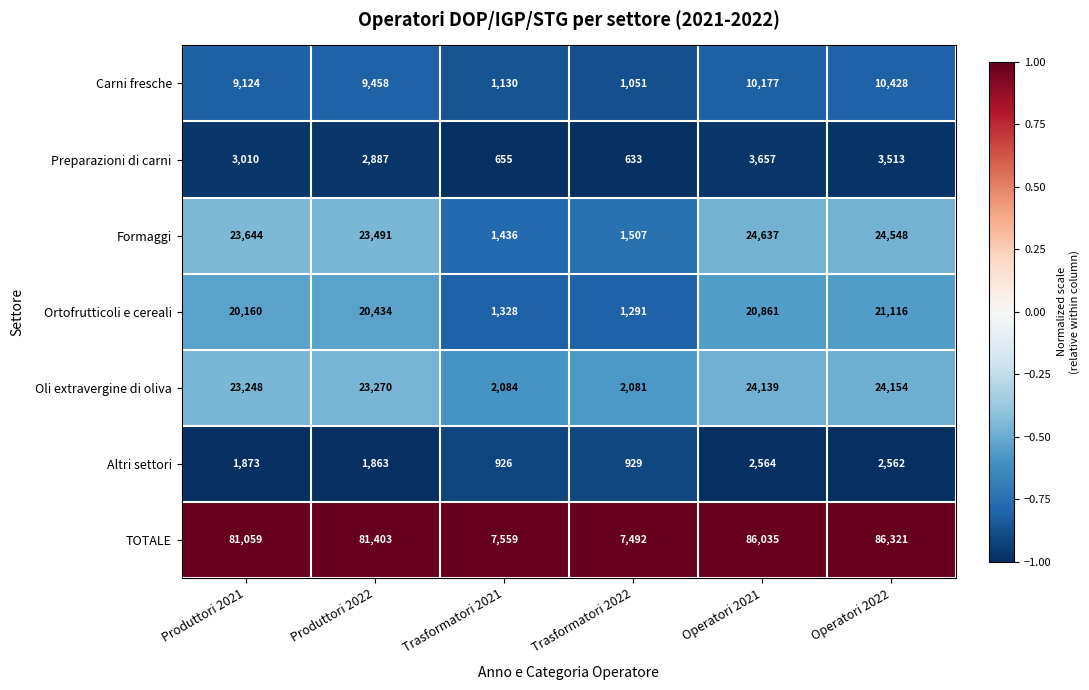

What is the difference between the Formaggi values at Operatori 2021 and Trasformatori 2022?

23130